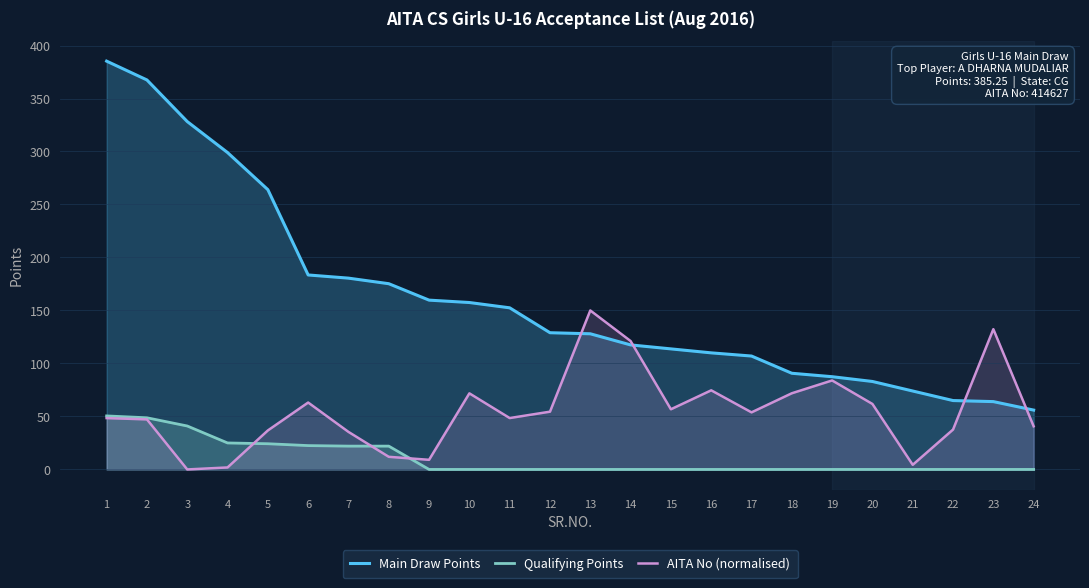

What is the sum of the Main Draw Points values at 1 and 11?

537.8